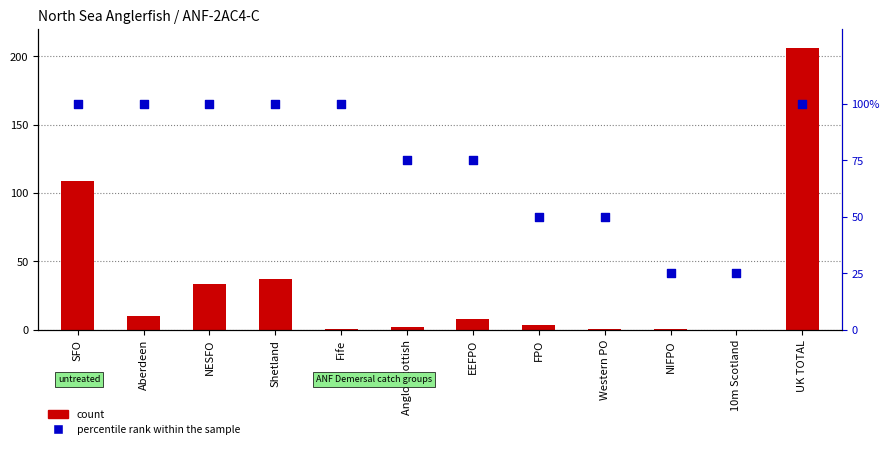

Is the value of percentile rank within the sample at Anglo Scottish greater than the value of count at Aberdeen?

Yes